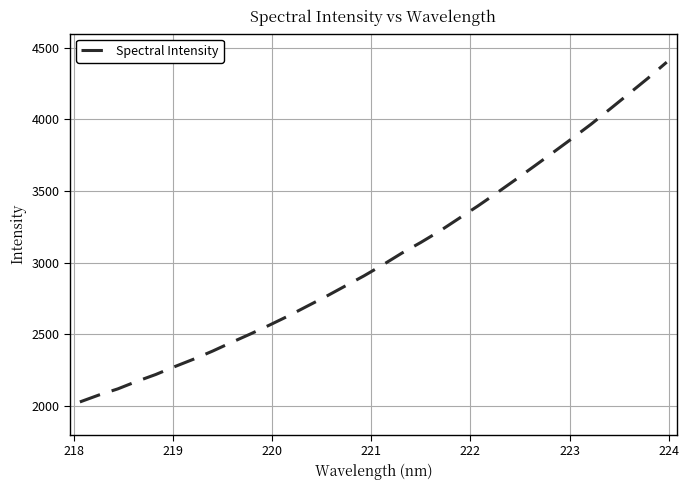

What is the smallest value displayed?

2028.5